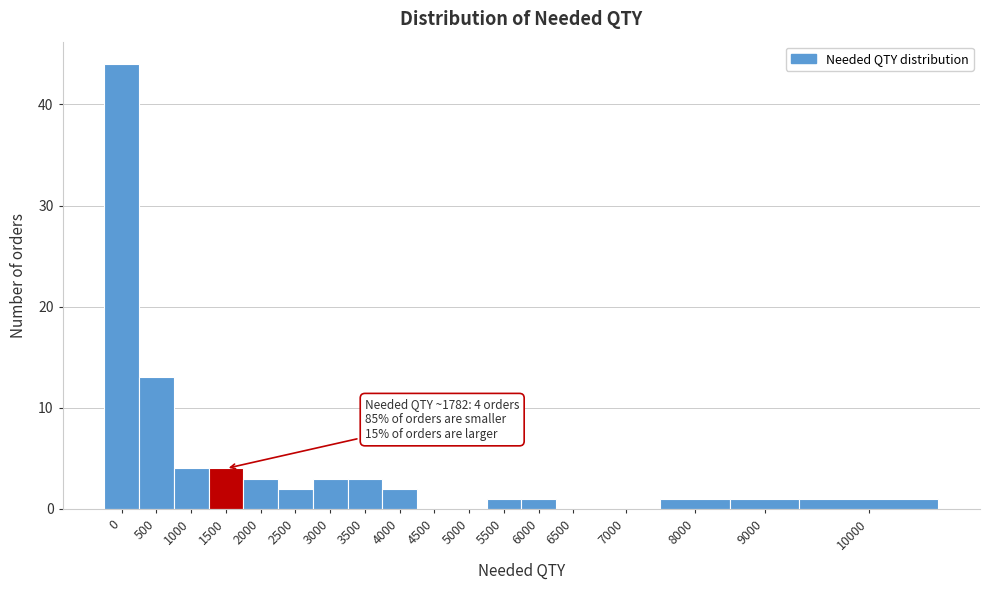

Reading right to left, list all the values displayed in this chart.

10000=1	9000=1	8000=1	7000=0	6500=0	6000=1	5500=1	5000=0	4500=0	4000=2	3500=3	3000=3	2500=2	2000=3	1500=4	1000=4	500=13	0=44